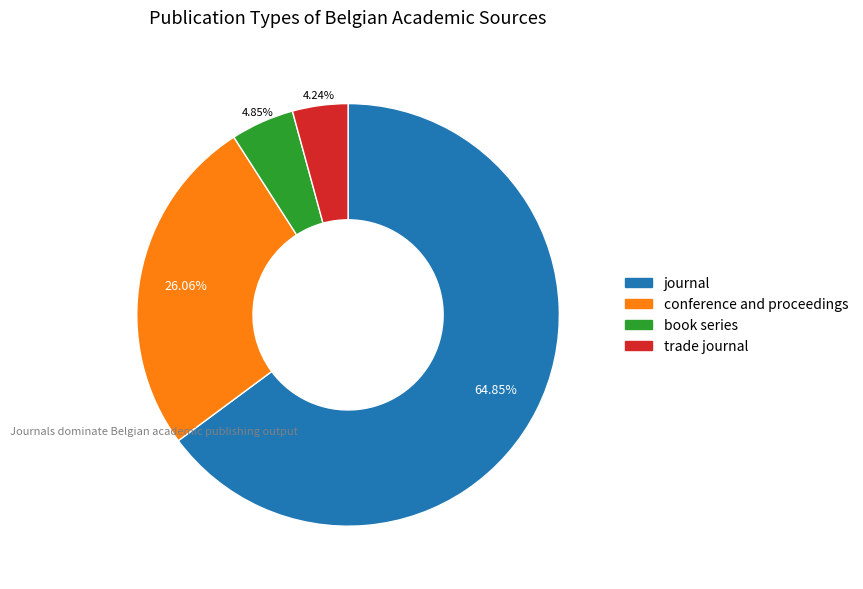

Which slice is the largest?

journal